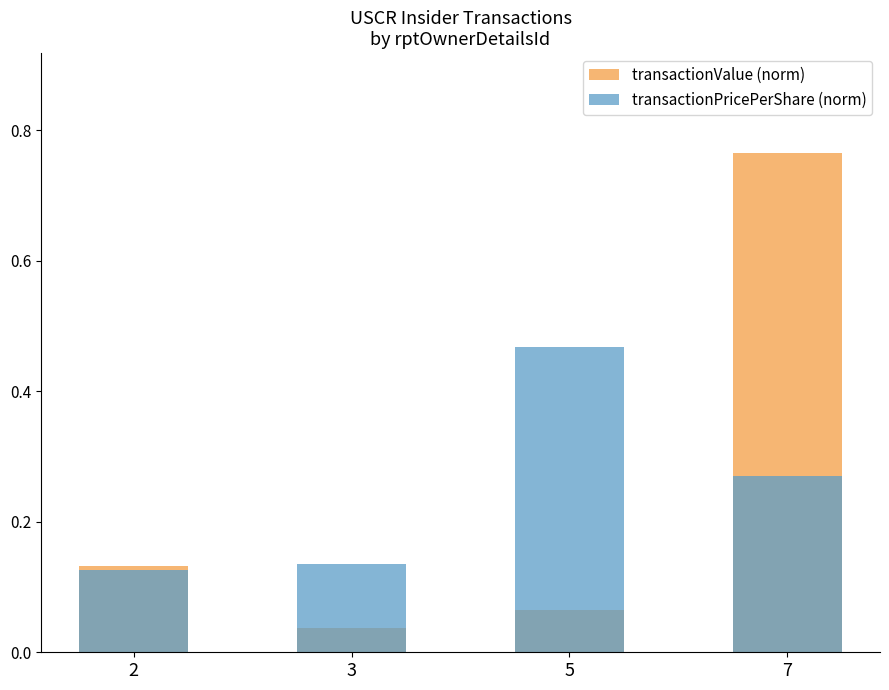

Which label corresponds to the smallest value in the chart?

3